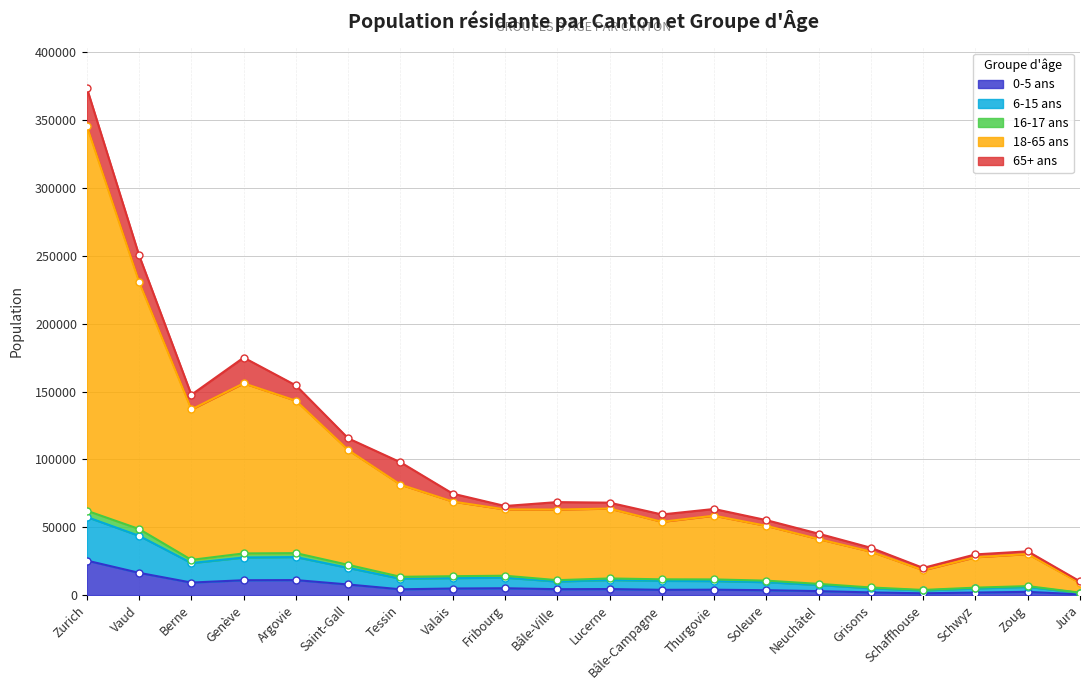

Which series has the largest total across all categories?

18-65 ans